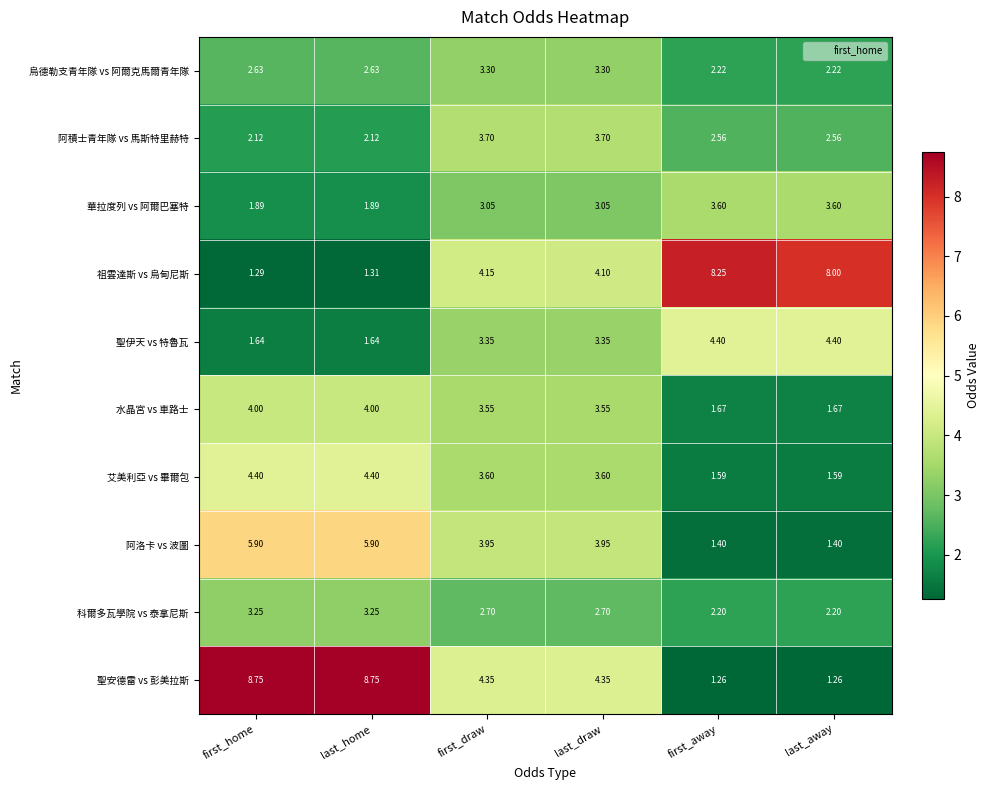

Which series has the largest range (max minus min)?

聖安德雷 vs 彭美拉斯